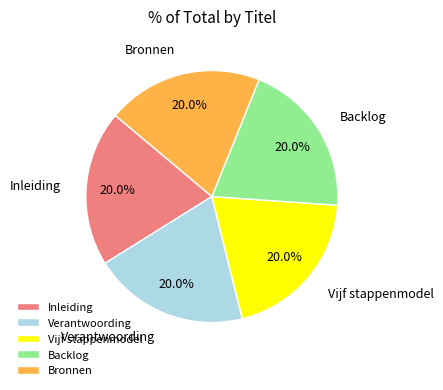

What percentage is the Verantwoording slice, to the nearest percent?

20%